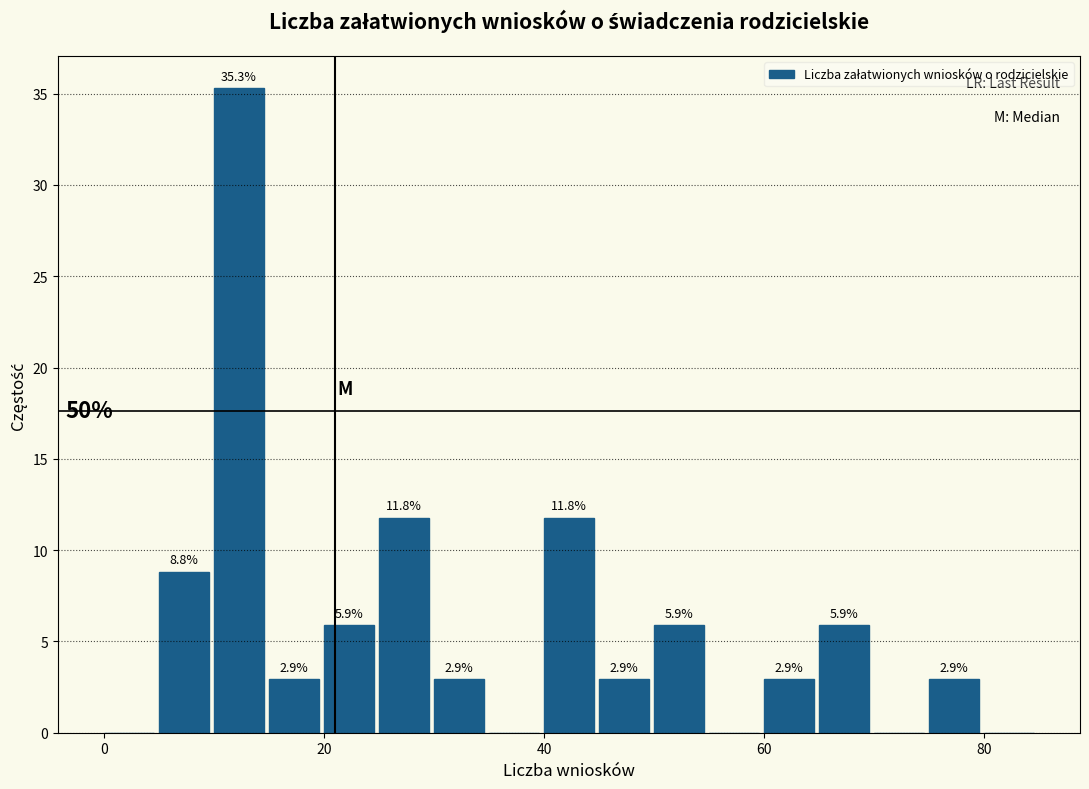

Read against the x-axis, roughly where is the centre of the tallest bar?

12